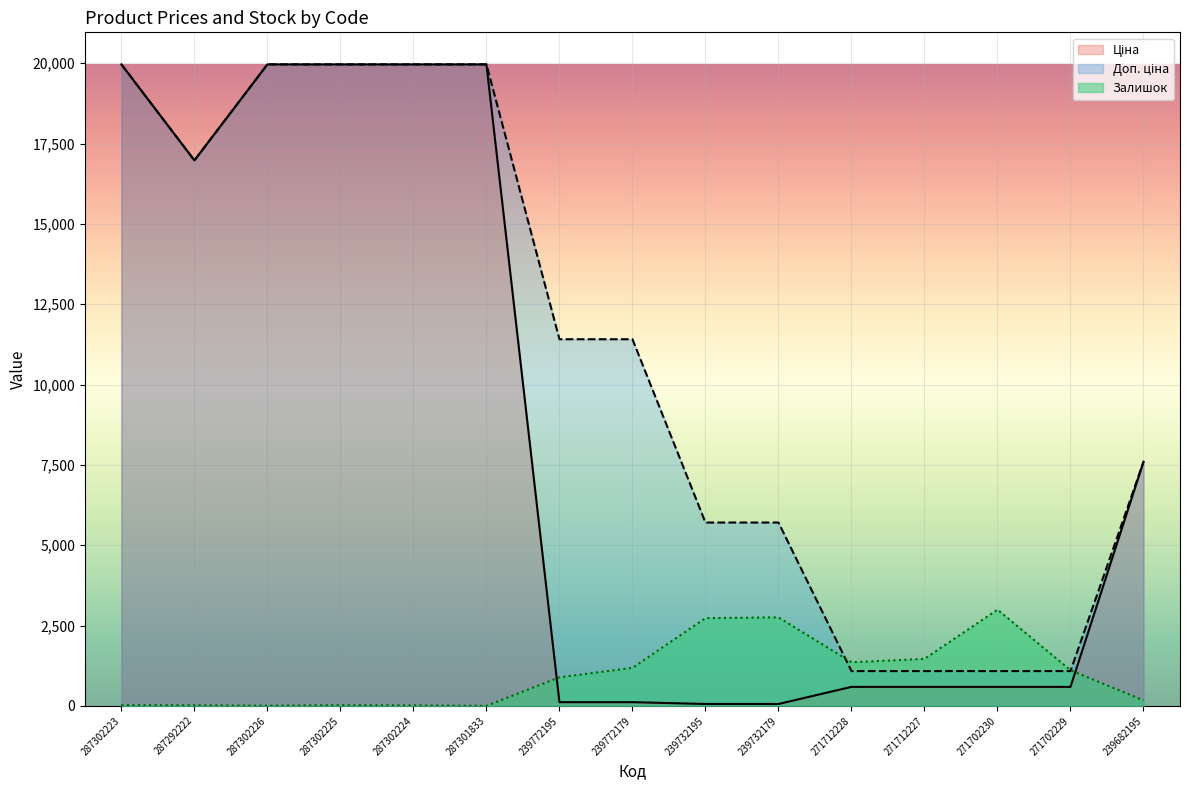

Reading left to right, what are all the values shown in this chart?

Ціна: 19964.2	16976.3	19964.2	19964.2	19964.2	19964.2	114.1	114.1	57.0	57.0	589.9	589.9	589.9	589.9	7596.5
Доп. ціна: 19964.2	16976.3	19964.2	19964.2	19964.2	19964.2	11410.0	11410.0	5705.0	5705.0	1081.7	1081.7	1081.7	1081.7	7596.5
Залишок: 20.4	16.3	4.1	20.4	12.2	0.0	888.2	1181.6	2729.8	2754.2	1356.7	1462.7	2994.6	1108.2	171.1